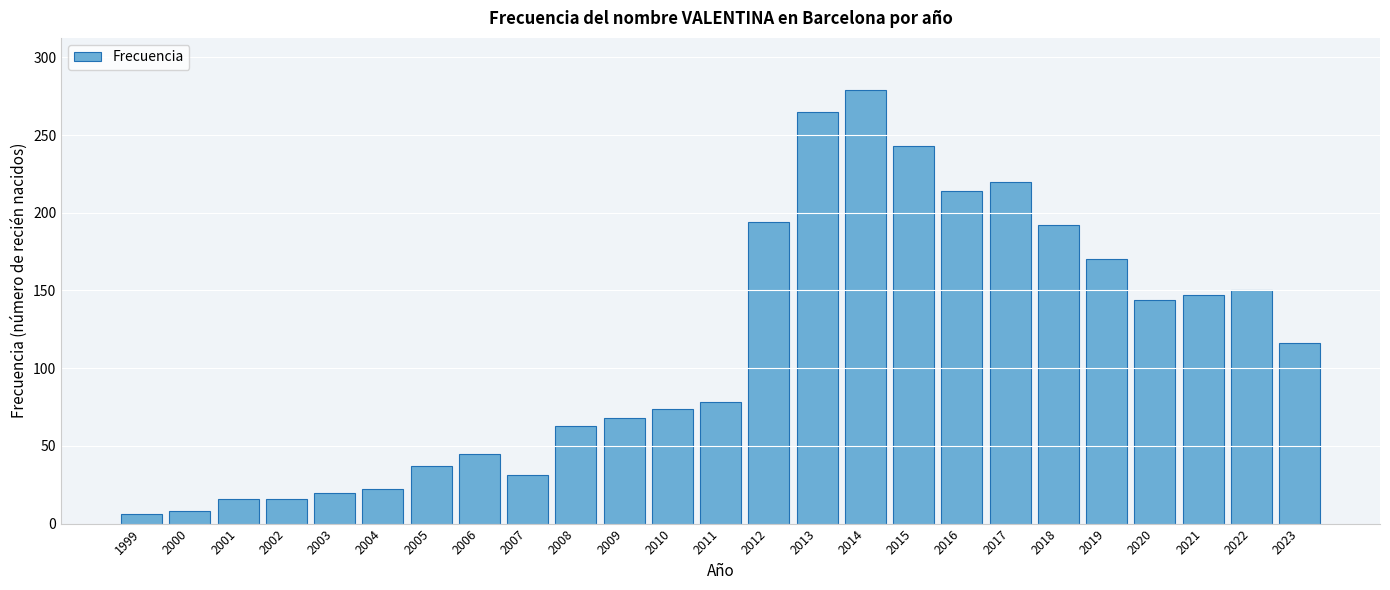

Reading left to right, transcribe all the data shown in this chart.

6	8	16	16	20	22	37	45	31	63	68	74	78	194	265	279	243	214	220	192	170	144	147	150	116